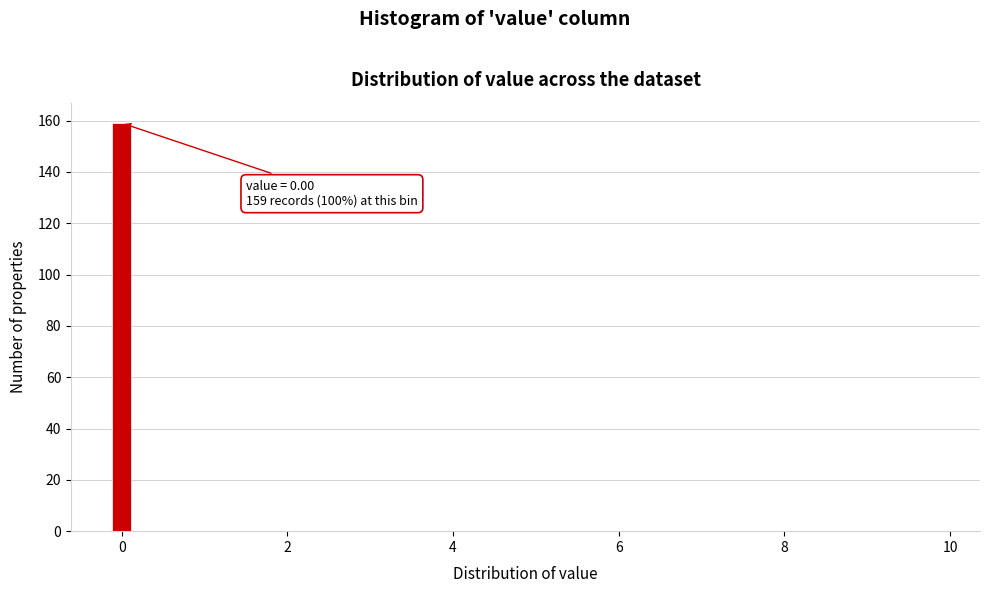

Read against the x-axis, roughly where is the centre of the tallest bar?

0.0